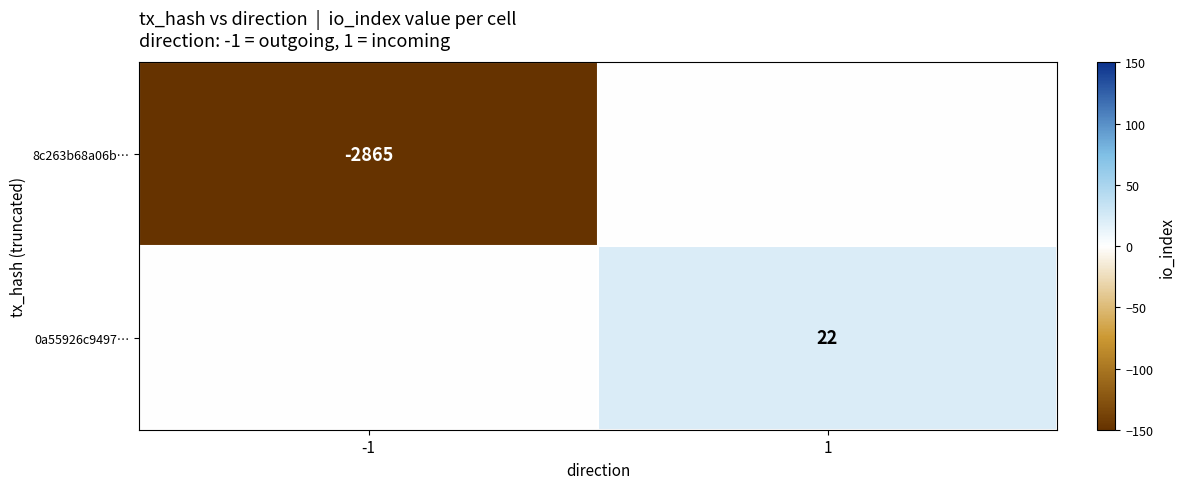

The value of 8c263b68a06b… at -1 is -2865. True or false?

True